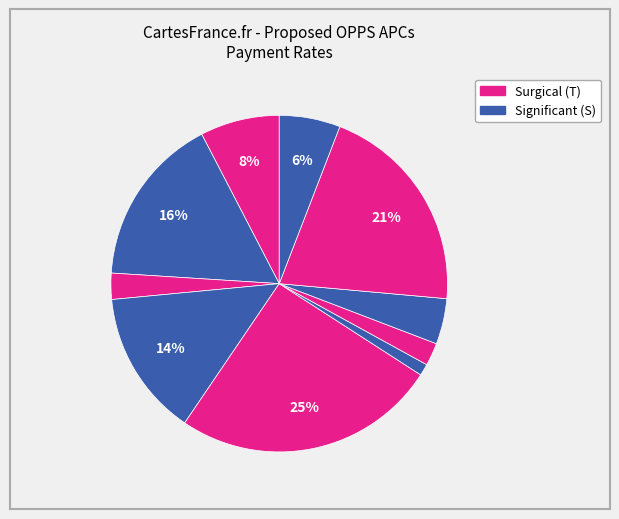

How many segments does this pie chart have?

10